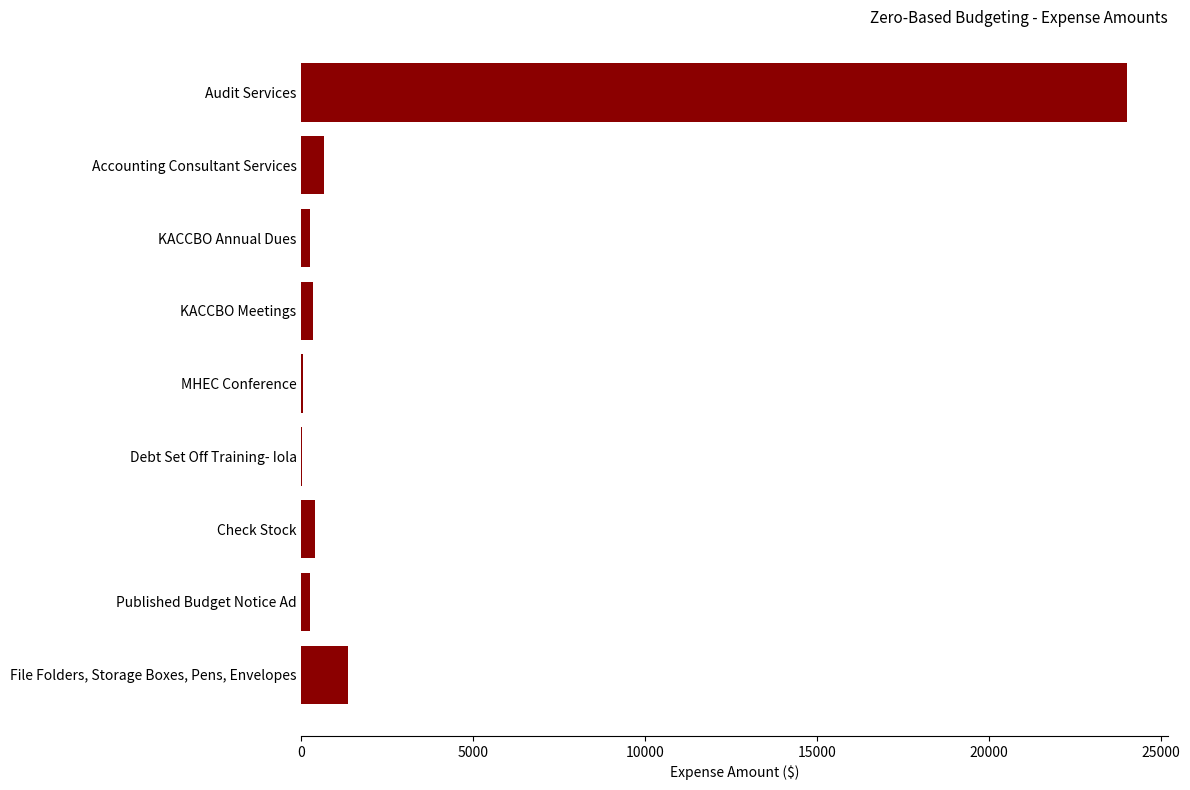

Which has a higher value, File Folders, Storage Boxes, Pens, Envelopes or KACCBO Meetings?

File Folders, Storage Boxes, Pens, Envelopes